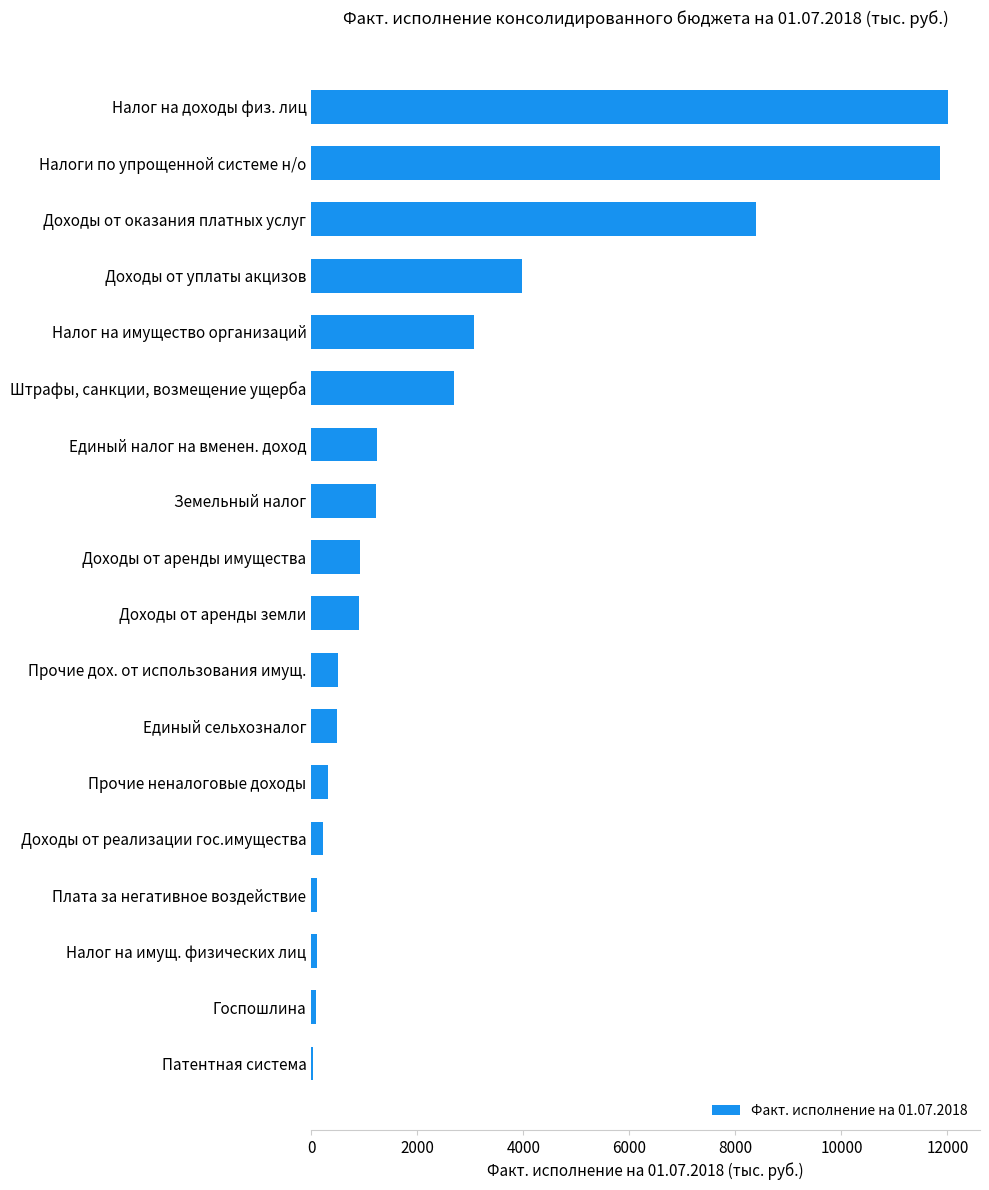

What is the ratio of the value at Доходы от уплаты акцизов to the value at Доходы от аренды земли?

4.4